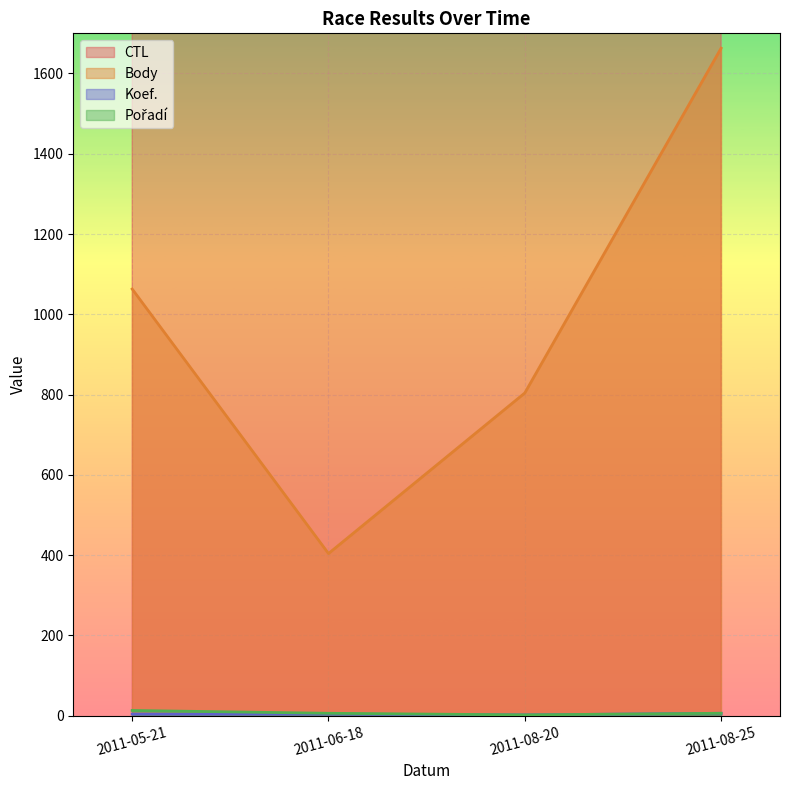

What is the average value of the Pořadí series?

7